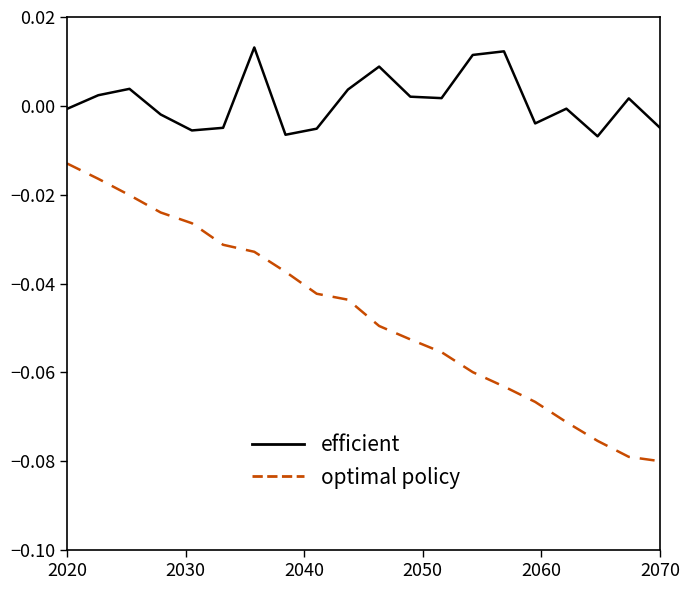

List the series in order of their peak value, lowest first.

optimal policy, efficient